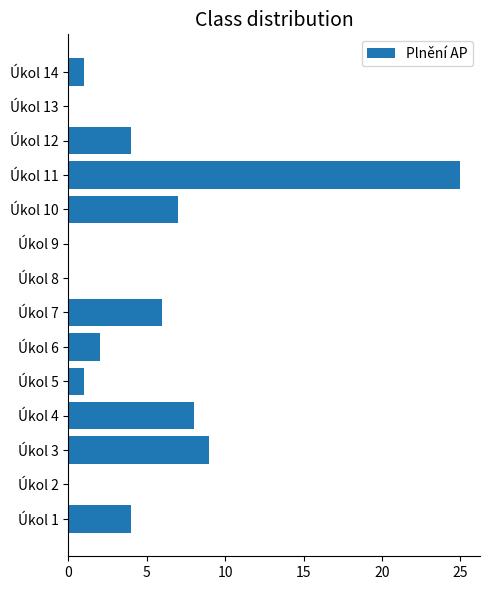

Between Úkol 11 and Úkol 8, which is larger?

Úkol 11